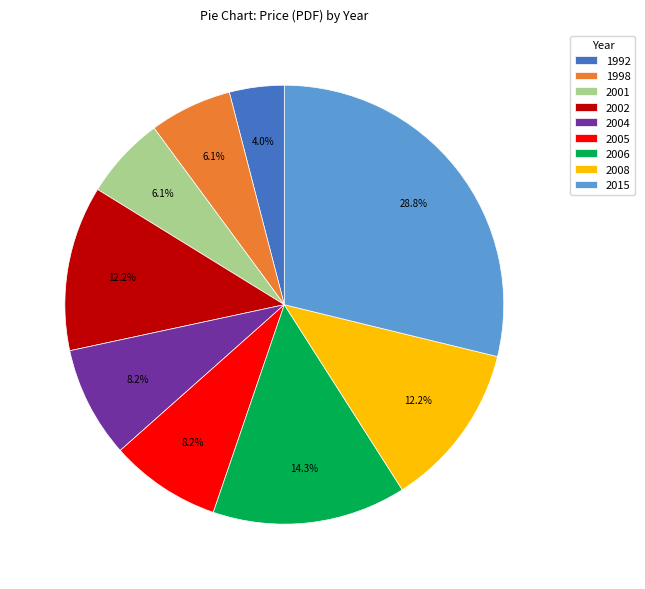

What is the smallest slice in the pie chart?

1992